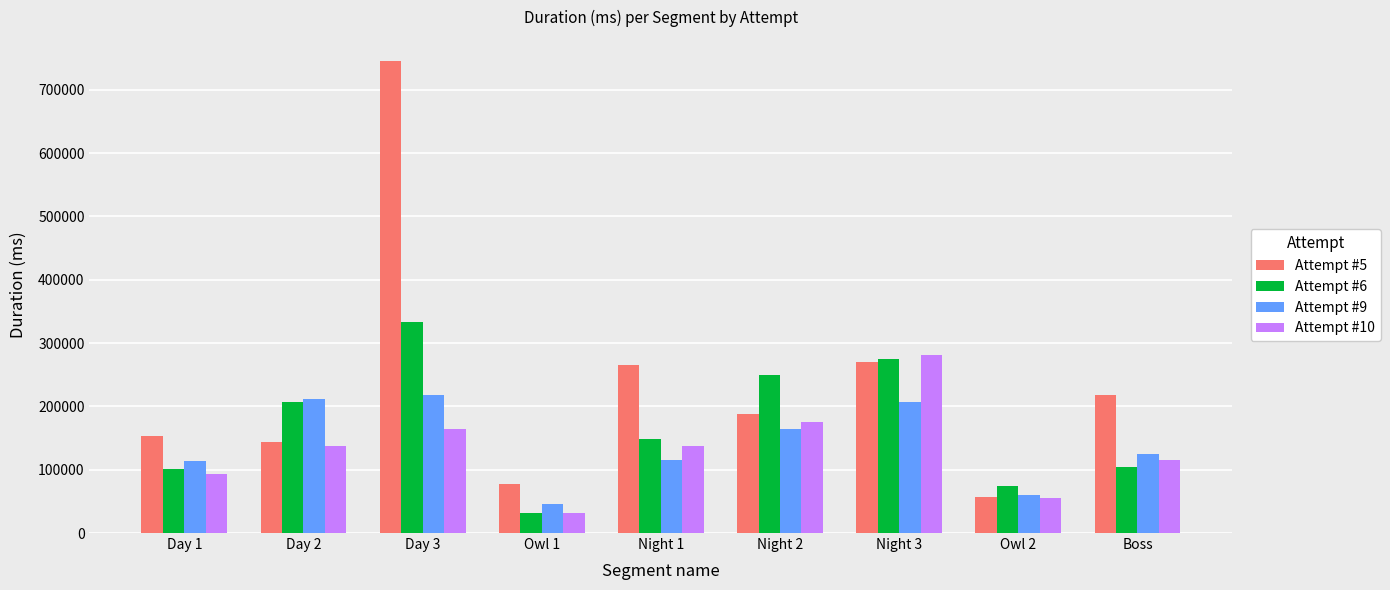

What is the difference between the second highest and second lowest values in the Attempt #5 series?

192956